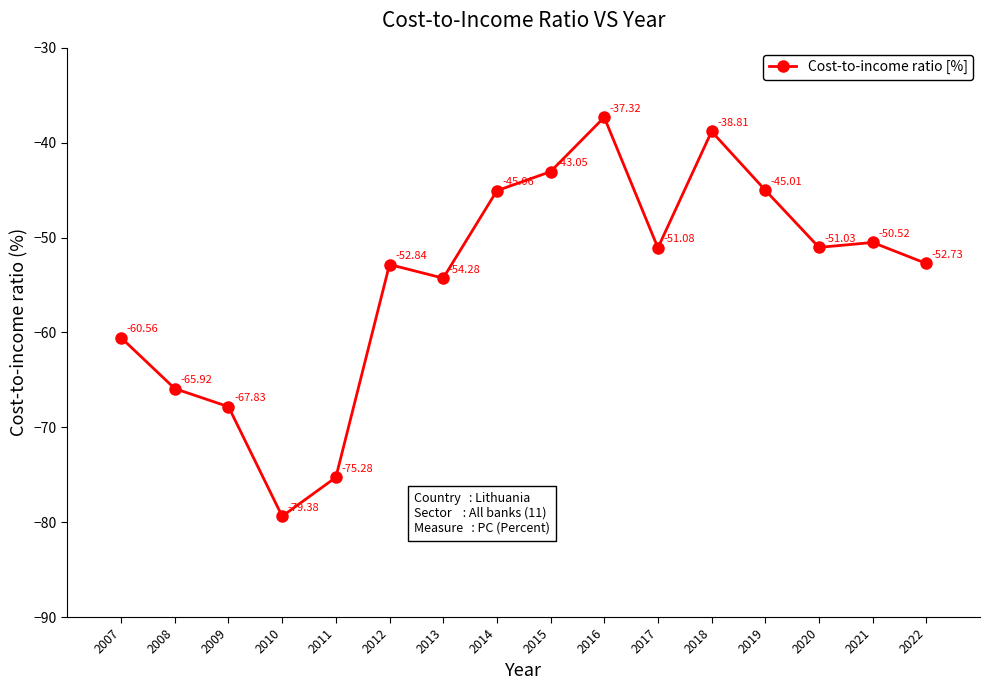

At which category does the data reach its first local valley?

2010